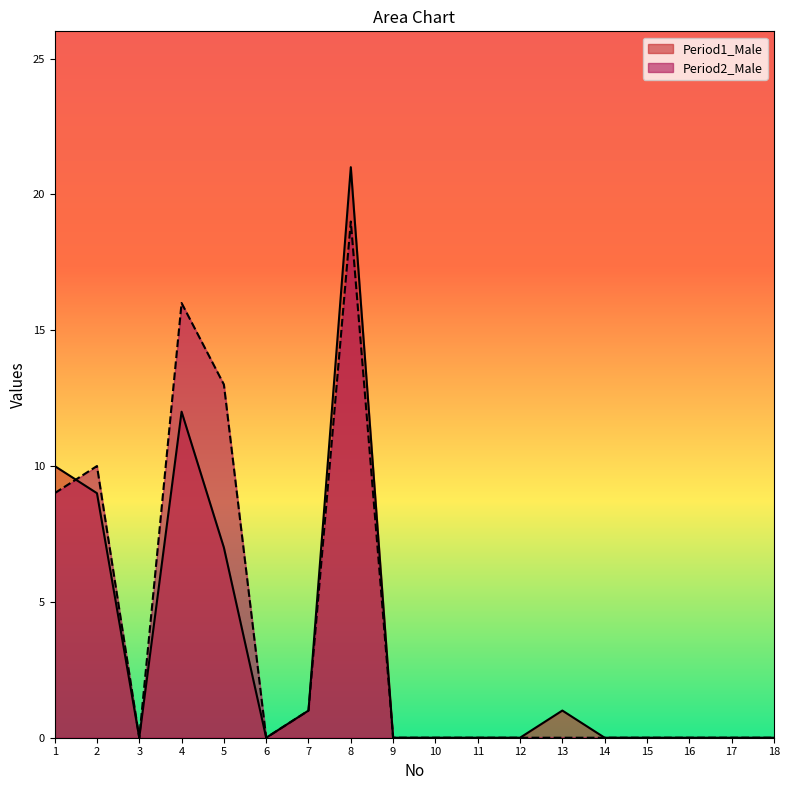

At which label does Period1_Male reach its peak?

8